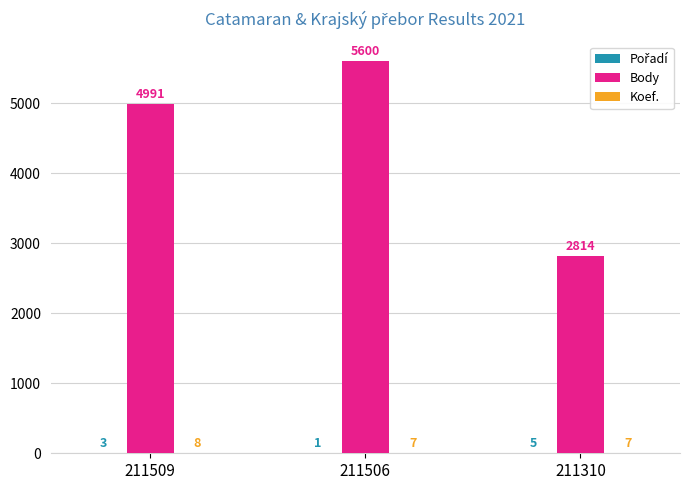

What is the maximum value shown in the chart?

5600